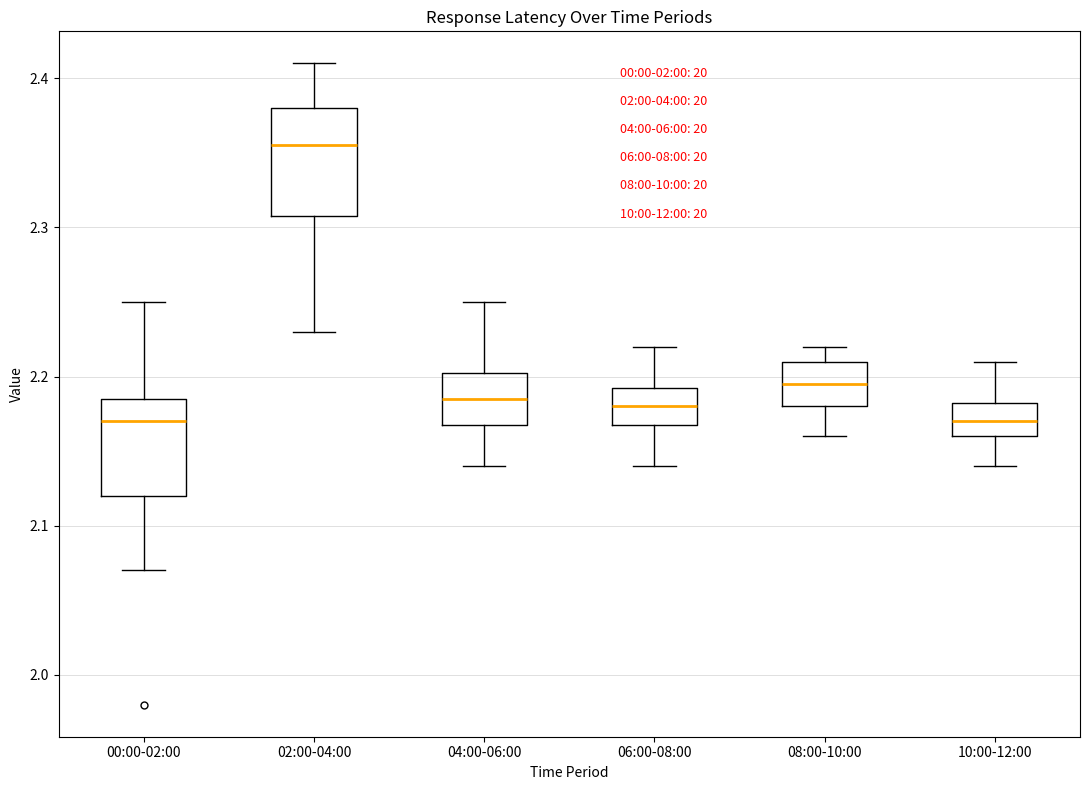

Where is the upper edge of the box for 06:00-08:00 on the y-axis? The values are not printed on the chart, so give them approximately, as read against the axis.

2.19